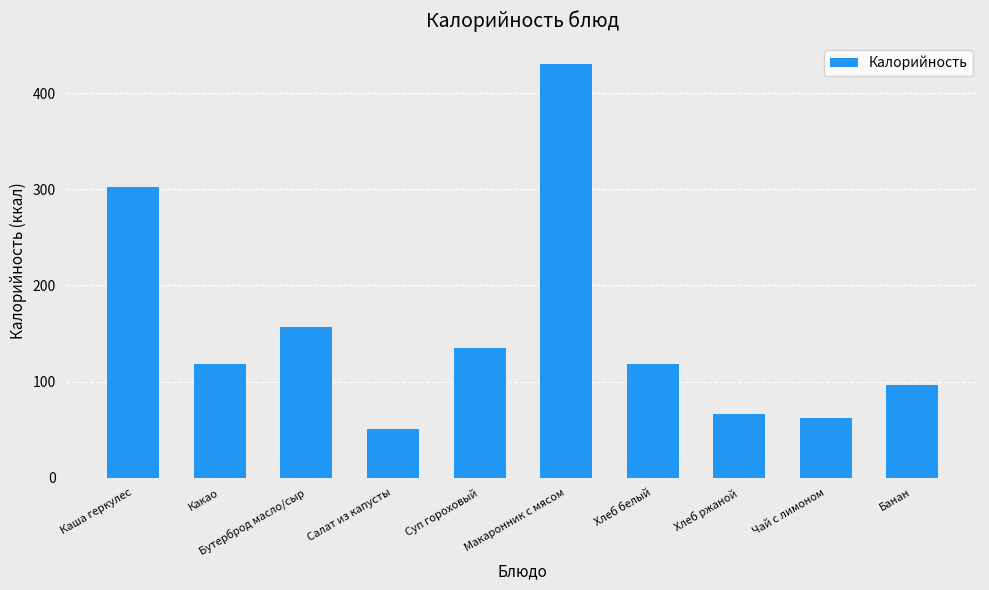

How many data points are less than 118?

5